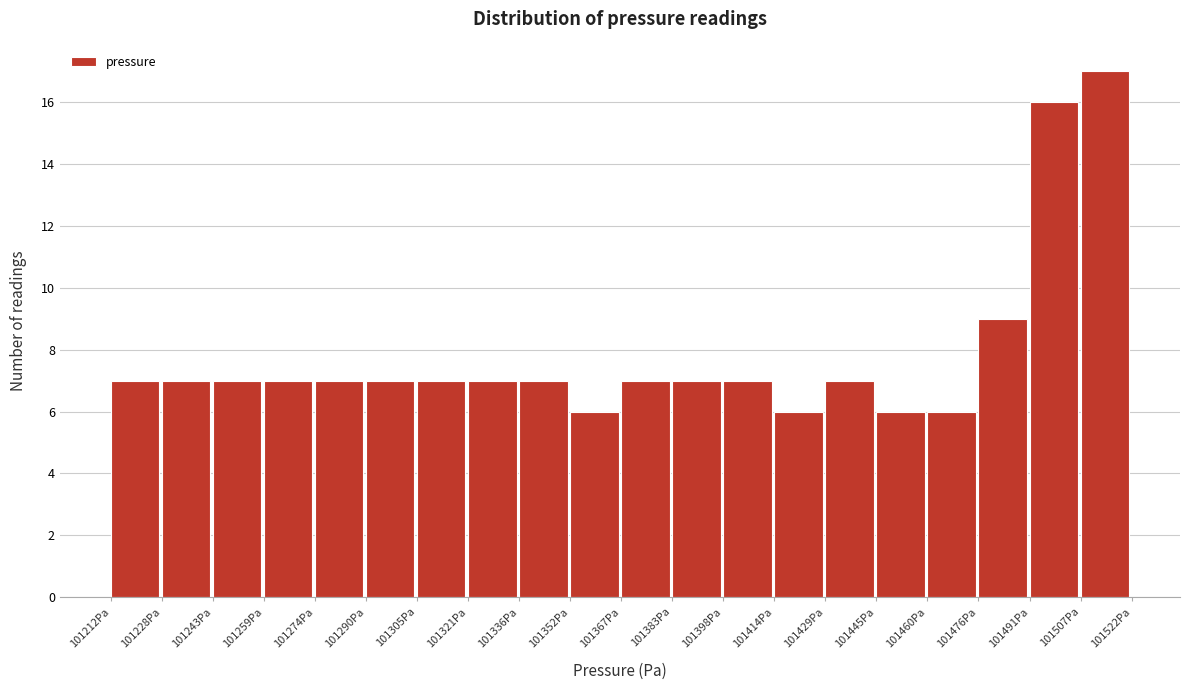

Reading left to right, list every bar in this chart as the range it spans on the x-axis followed by its height. Neither the bar edges nor the heights are printed on the chart, so give them approximately, as read against the axes.

101212 to 101228: 7
101228 to 101244: 7
101244 to 101260: 7
101260 to 101274: 7
101274 to 101290: 7
101290 to 101306: 7
101306 to 101322: 7
101322 to 101336: 7
101336 to 101352: 7
101352 to 101368: 6
101368 to 101384: 7
101384 to 101398: 7
101398 to 101414: 7
101414 to 101430: 6
101430 to 101446: 7
101446 to 101460: 6
101460 to 101476: 6
101476 to 101492: 9
101492 to 101508: 16
101508 to 101522: 17